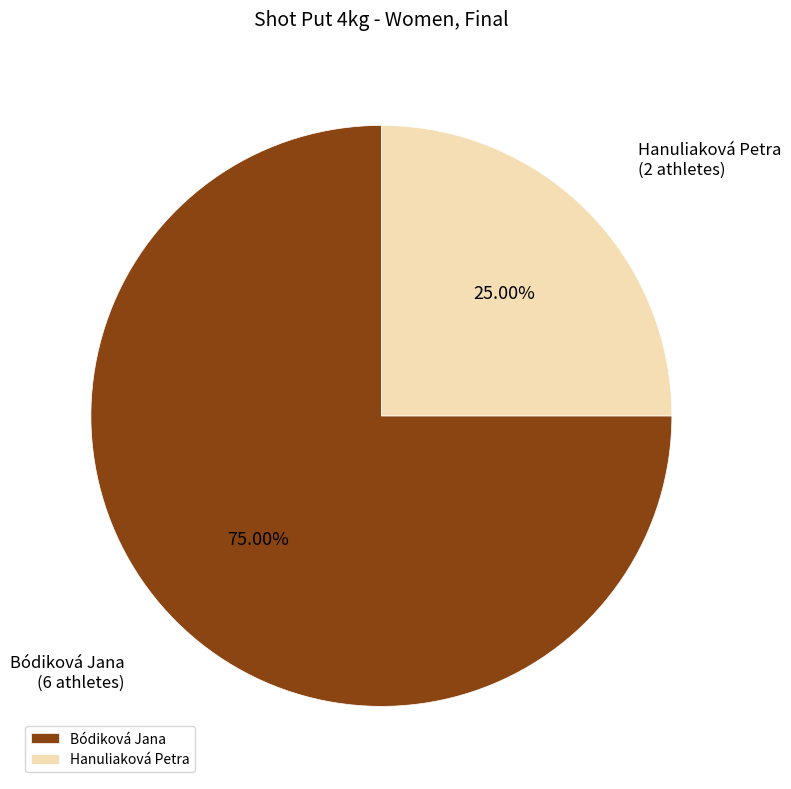

To the nearest percent, what percentage of the pie is Hanuliaková Petra?

25%